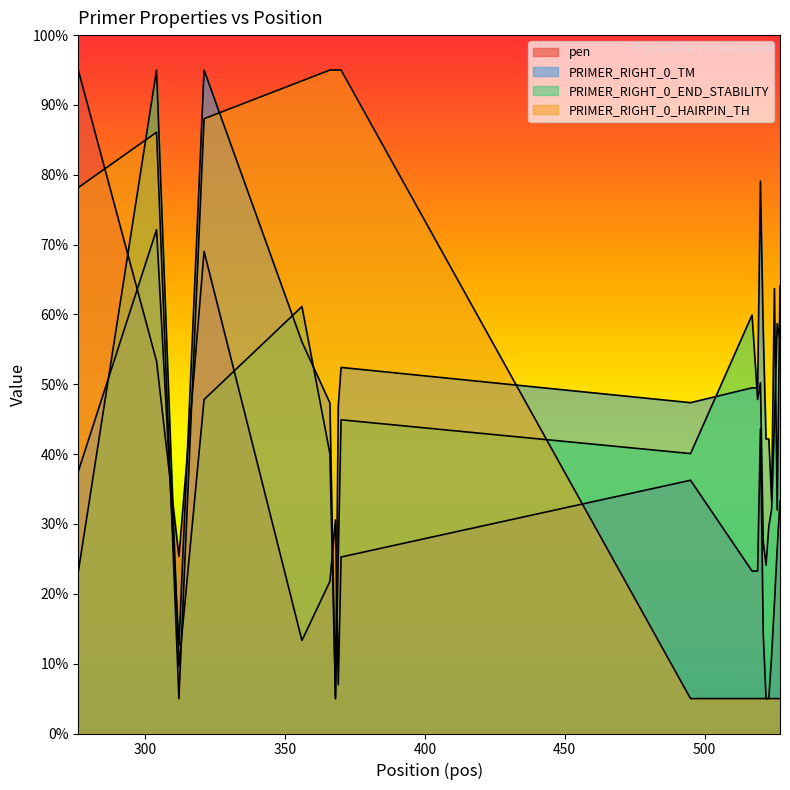

List the labels in order of PRIMER_RIGHT_0_TM value, smallest first.

368, 312, 526, 524, 276, 522, 523, 369, 366, 495, 517, 519, 370, 356, 521, 525, 527, 304, 520, 321